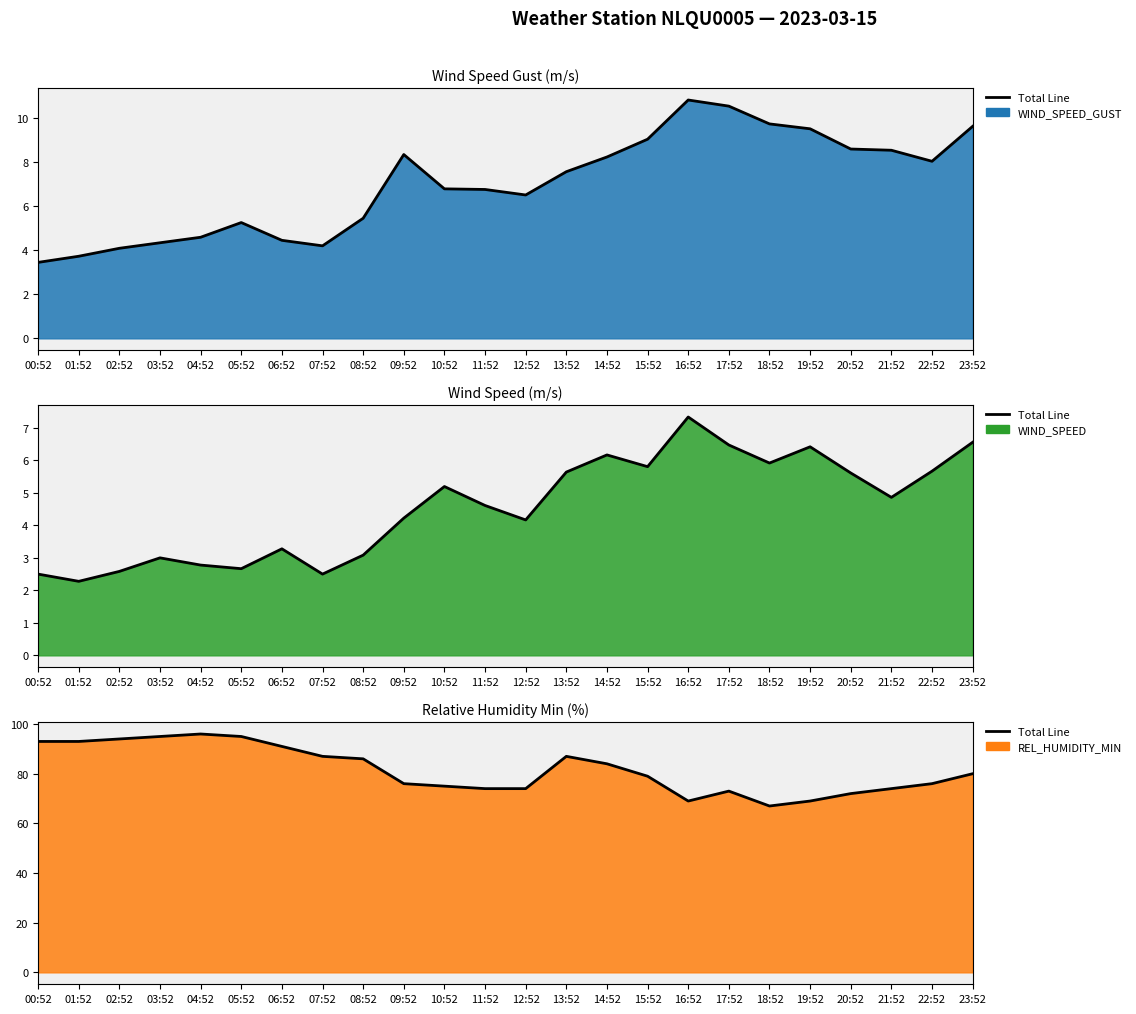

What is the change in value from 04:52 to 07:52?

-9